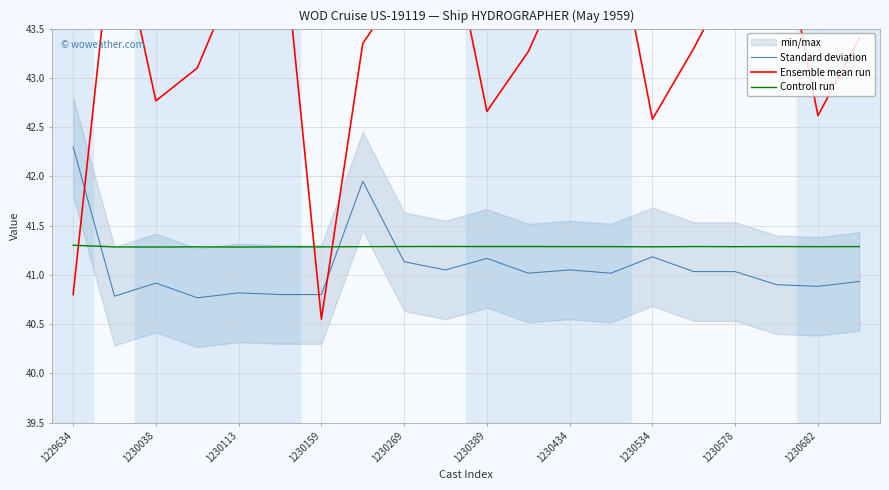

At how many categories does at least one series exceed 44?

8